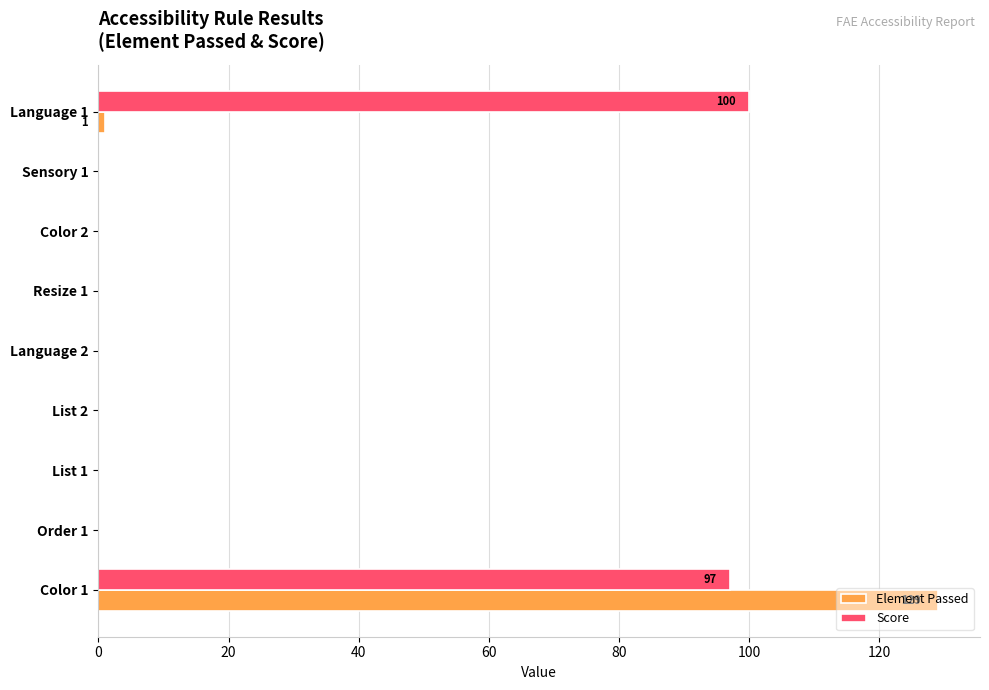

Where is Score nearest to the value 50?

Color 1